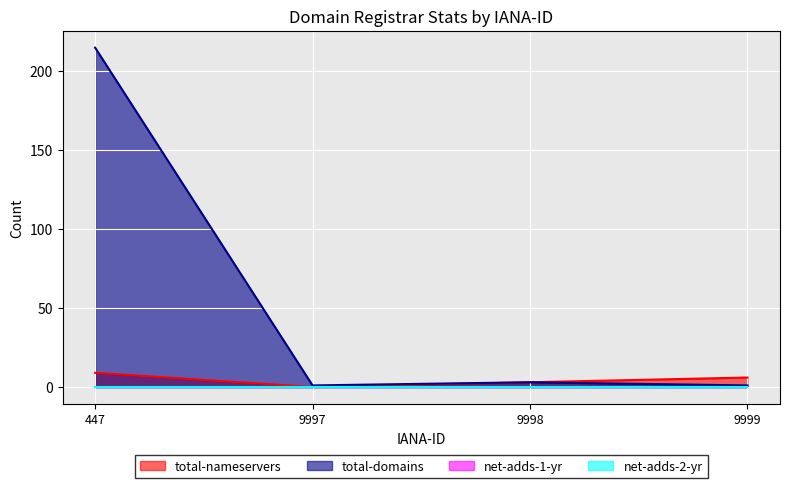

Which label corresponds to the smallest value in the chart?

9997